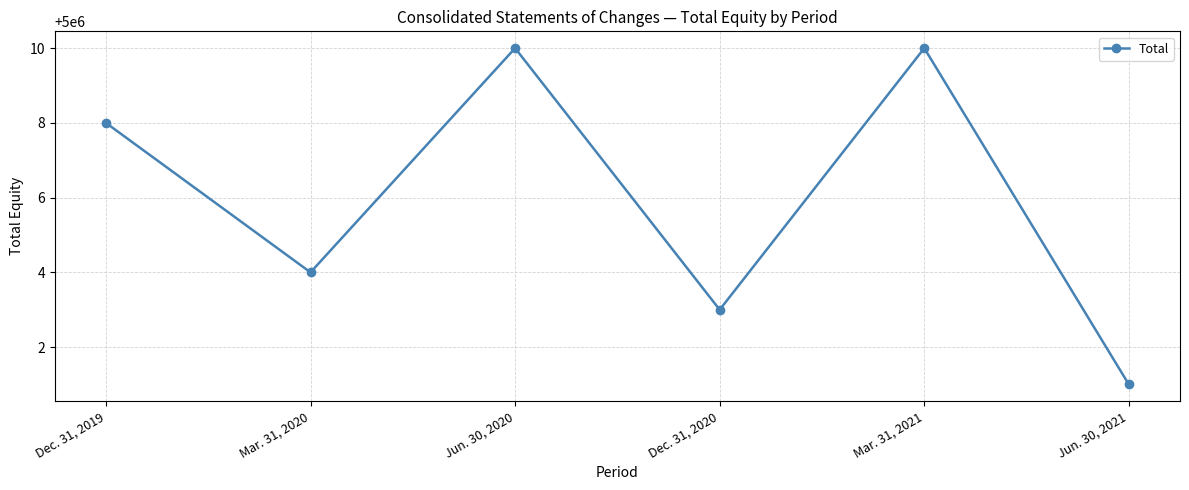

At which category does the chart reach its minimum across all series?

Jun. 30, 2021